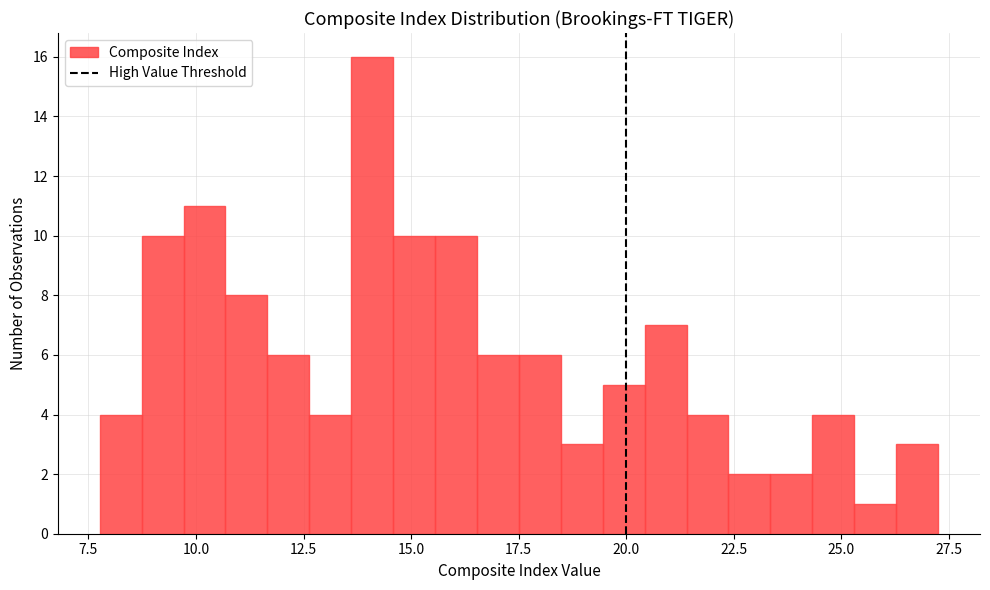

Read against the x-axis, roughly where is the centre of the tallest bar?

14.0